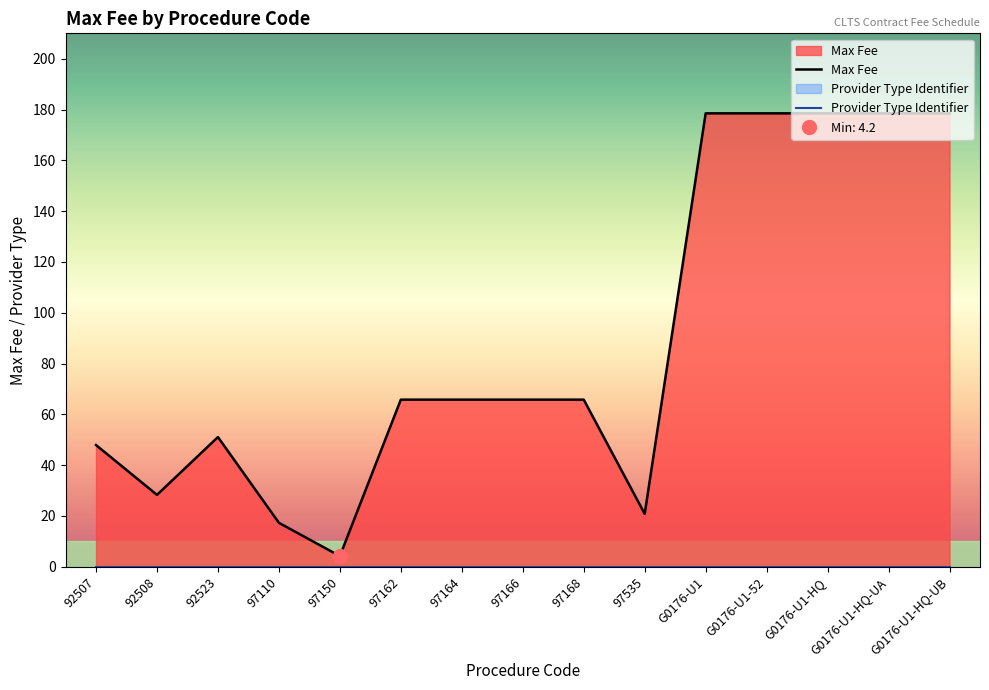

How many data points are less than 65?

6